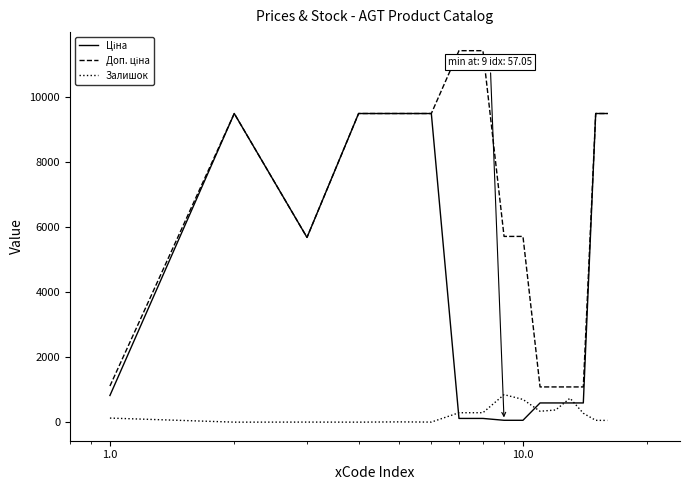

What is the highest value of the Залишок series?

845.0